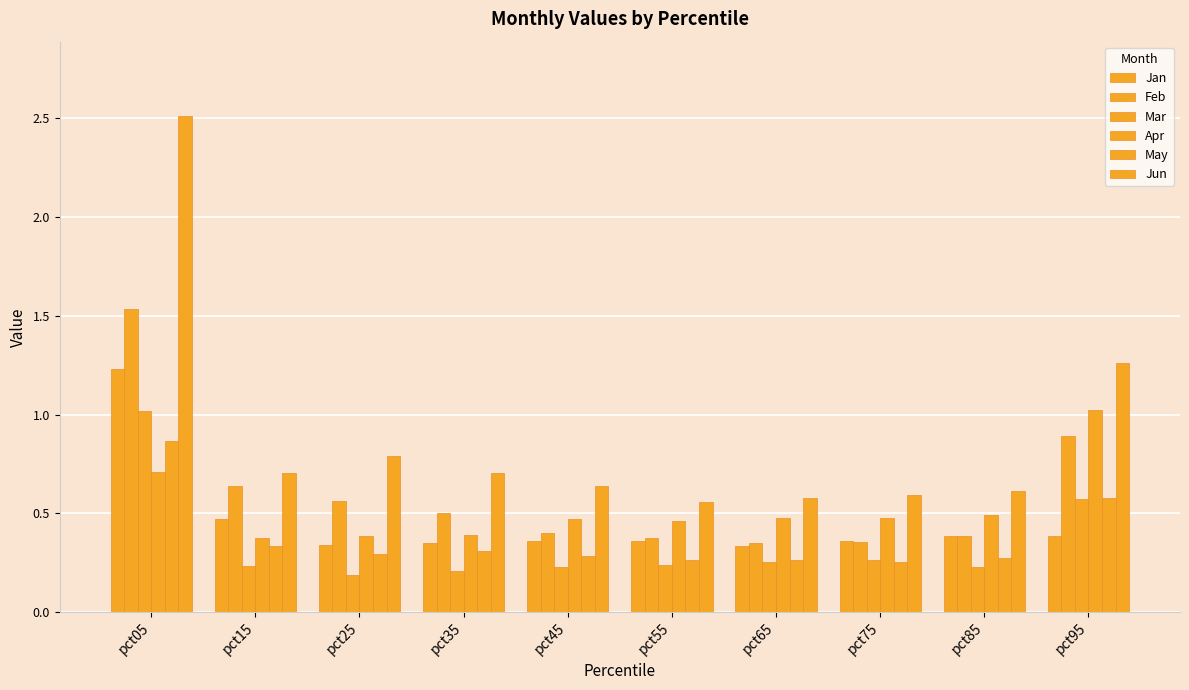

The value of May at pct05 is 0.5. True or false?

False